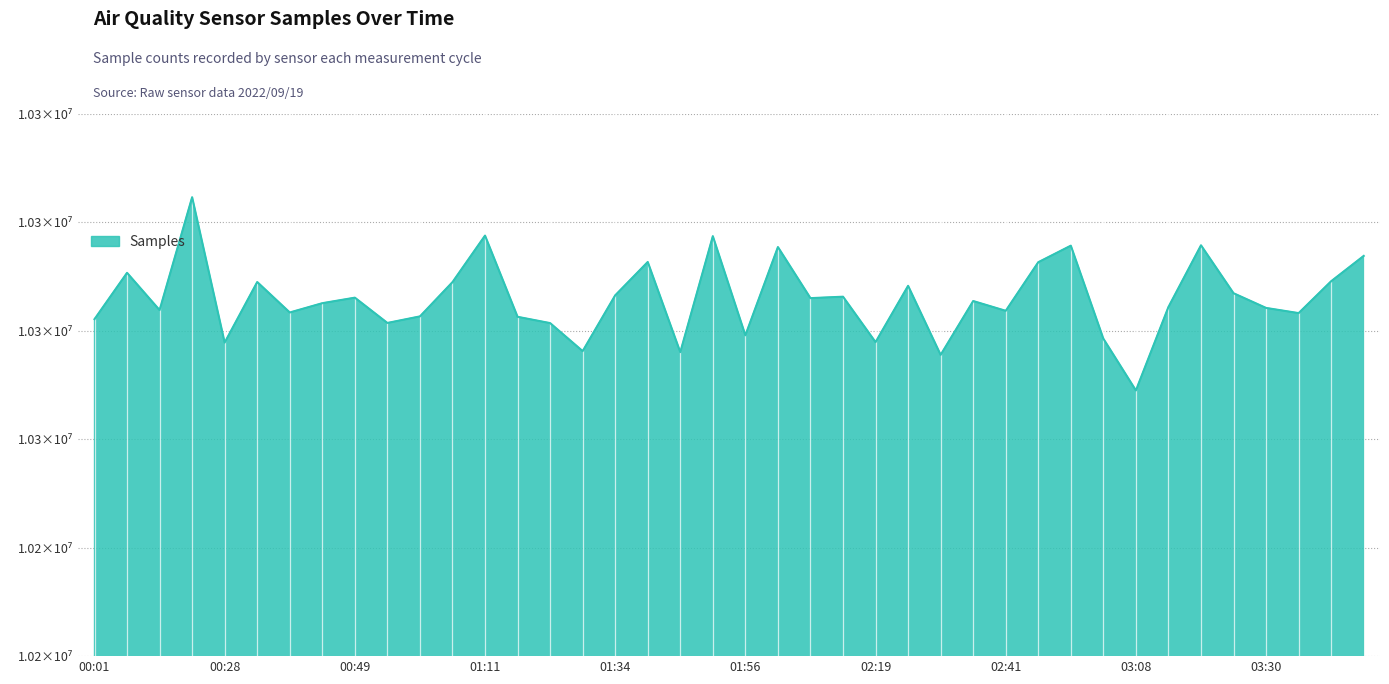

Reading left to right, extract all data points from this chart.

10293236	10306055	10295742	10326973	10286757	10303512	10295084	10297654	10299184	10292186	10294001	10303483	10316356	10293887	10292145	10284393	10299831	10309059	10284110	10316199	10288775	10313186	10299051	10299451	10286880	10302460	10283359	10298250	10295544	10308993	10313571	10287834	10273508	10296610	10313669	10300408	10296340	10294910	10303733	10310738